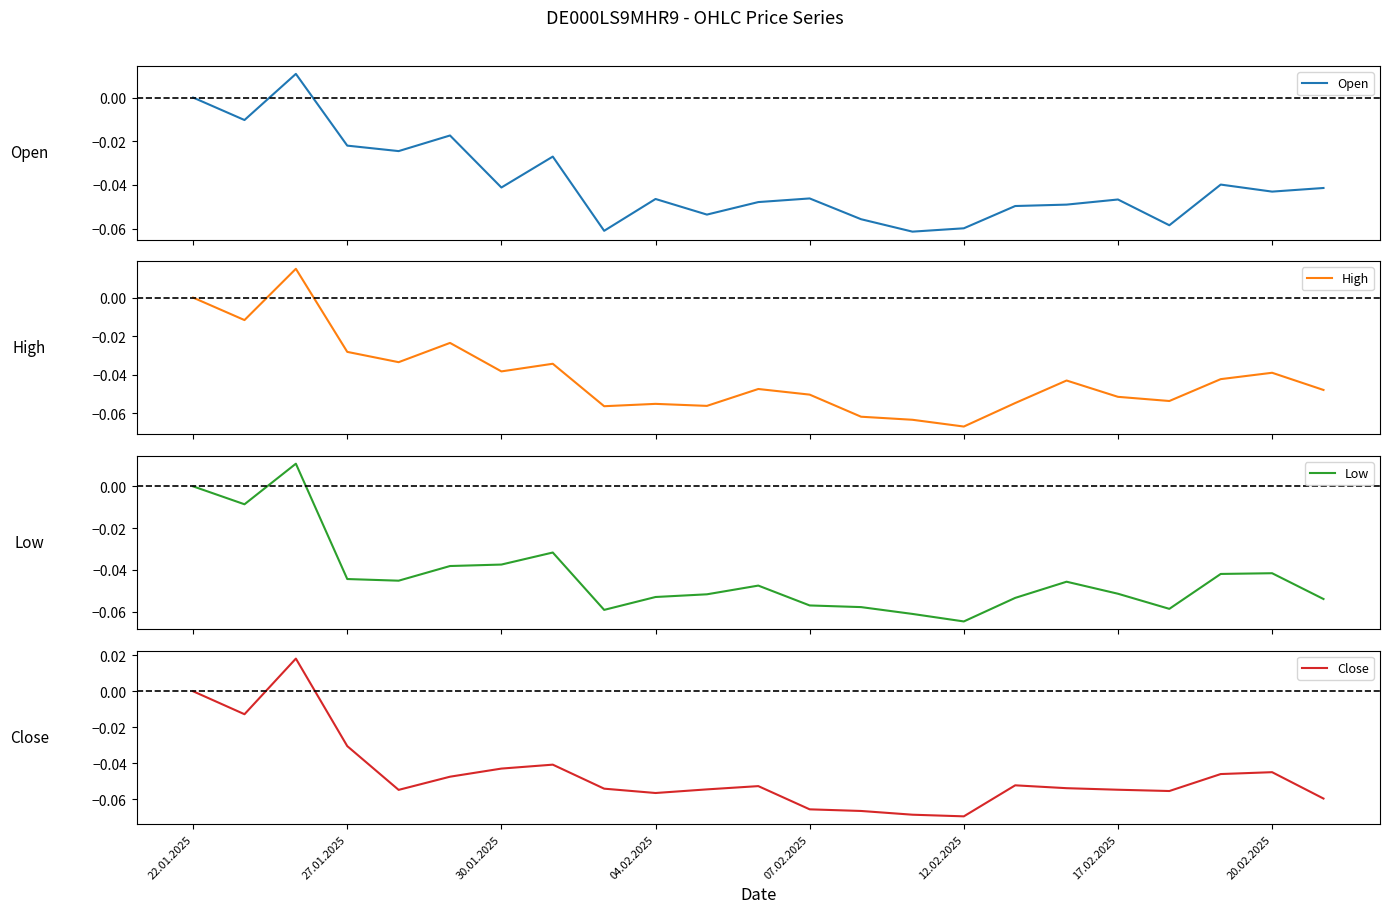

Rank the series at 20 from highest to lowest value.

Open, Low, High, Close